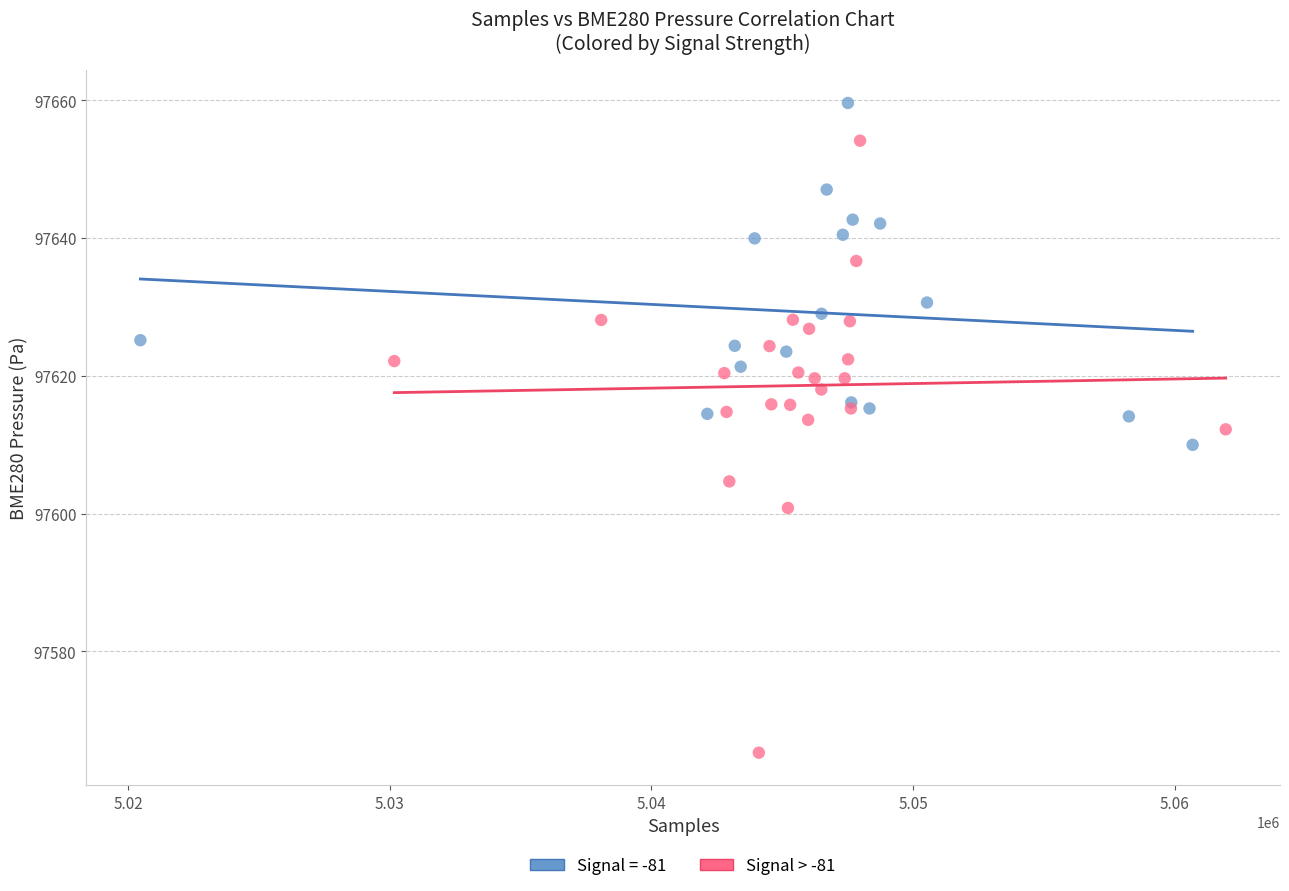

Which series has the largest Y range (max minus min)?

Signal > -81